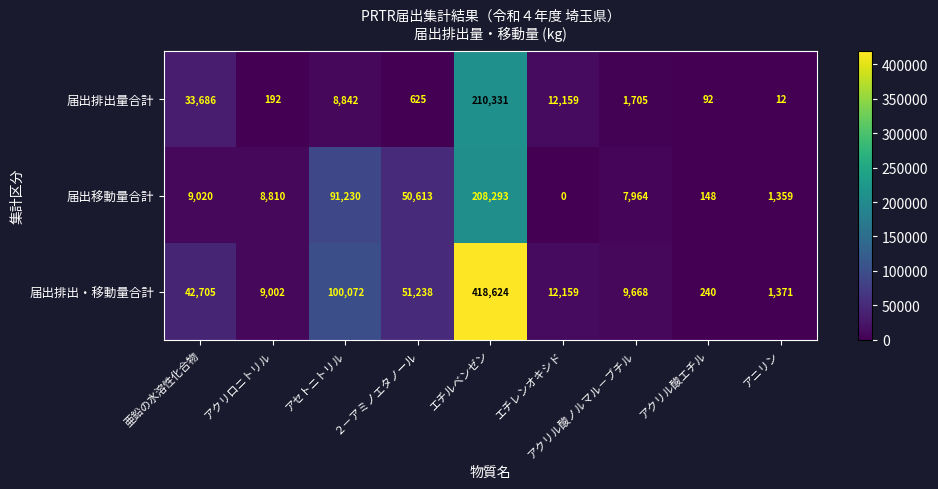

How many series are shown in this chart?

3